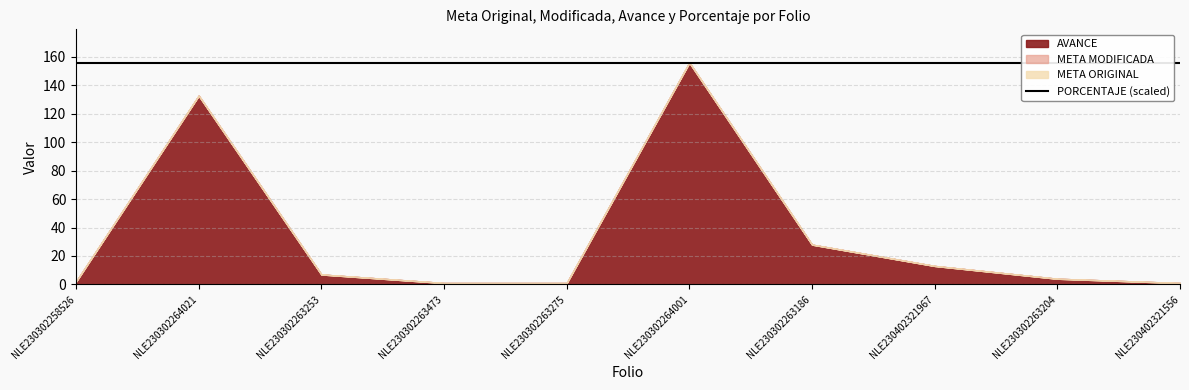

How many values in the META MODIFICADA series exceed 7?

4